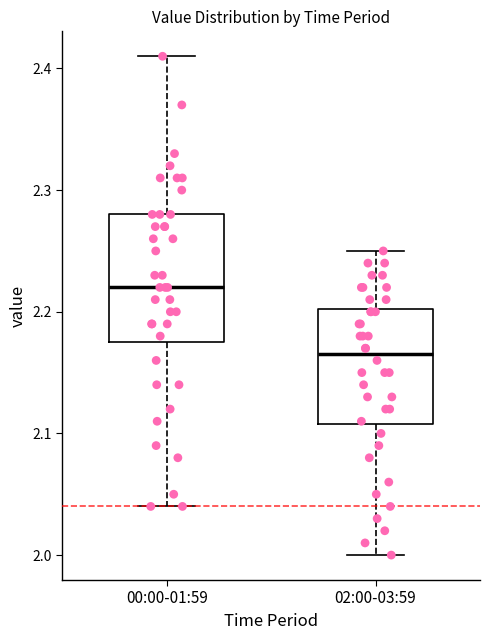

Reading left to right, read every box against the y-axis: the position of its median line, the range the box covers, and the ends of its whiskers. The values are not printed on the chart, so give them approximately, as read against the axis.

00:00-01:59: median 2.22, box 2.18 to 2.28, whiskers 2.04 to 2.41
02:00-03:59: median 2.17, box 2.11 to 2.20, whiskers 2.00 to 2.25